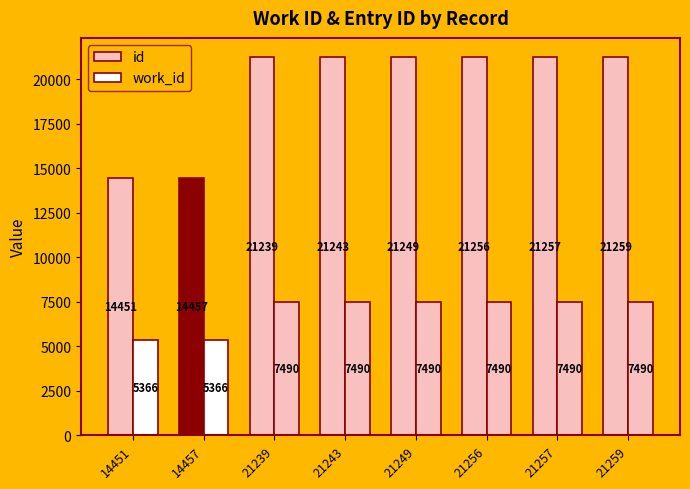

Are the bars horizontal?

No